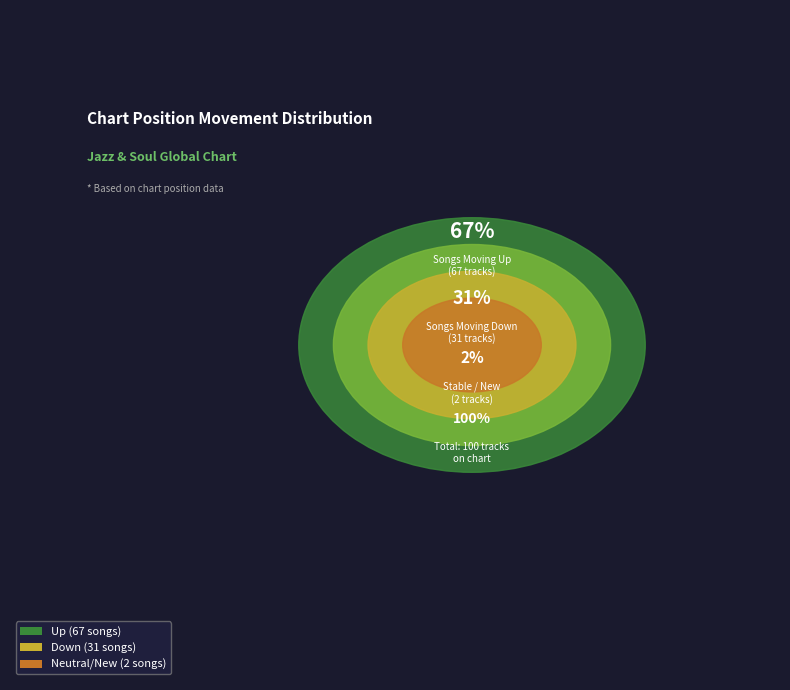

To the nearest percent, what portion does - represent?

2%